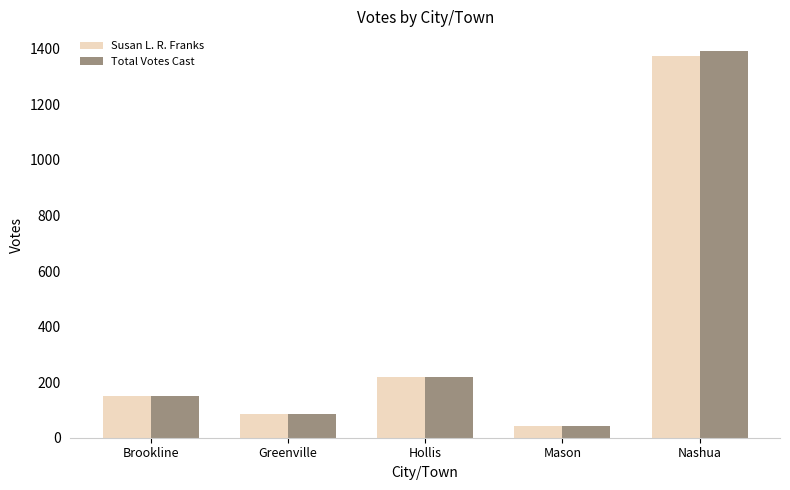

At which label is Total Votes Cast closest to 717?

Hollis